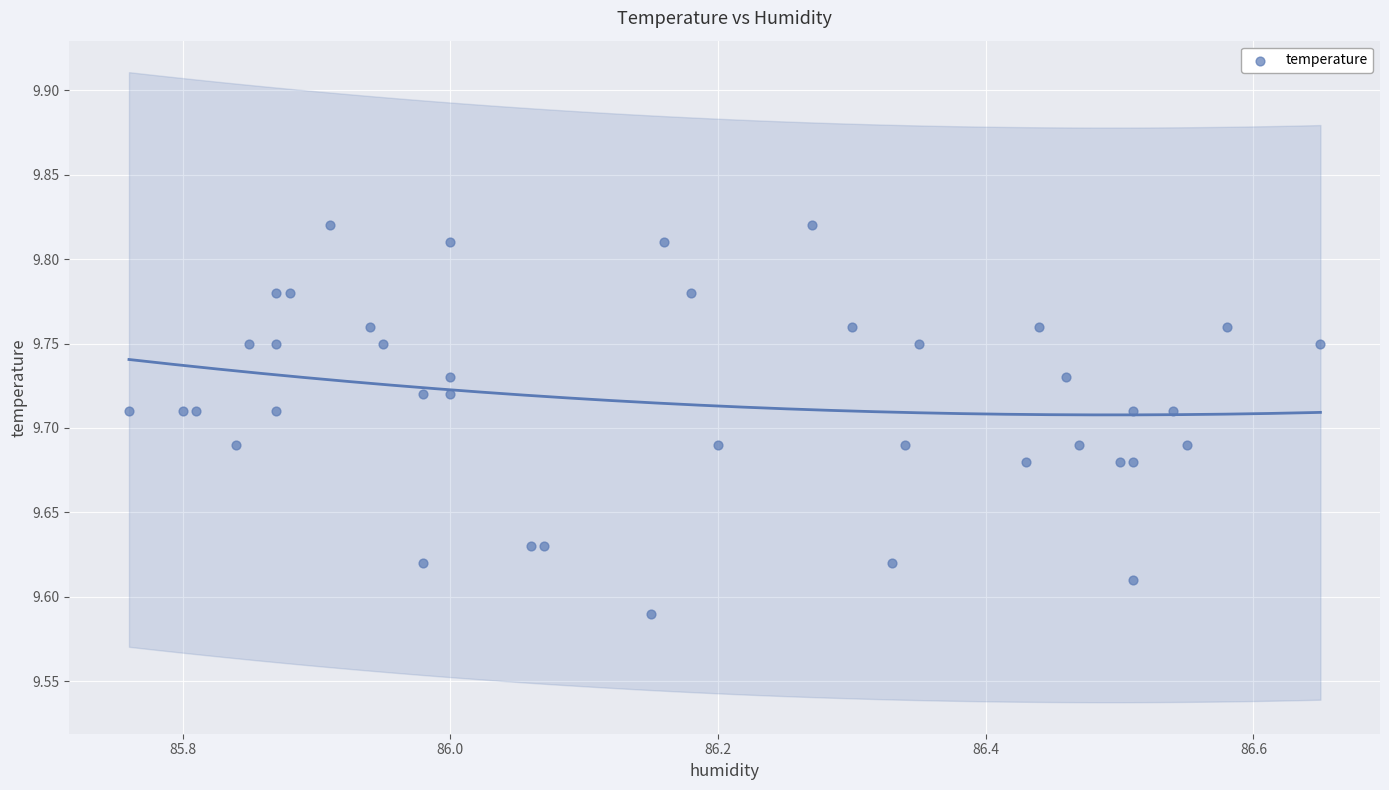

What is the range of X values (max minus min)?

0.9